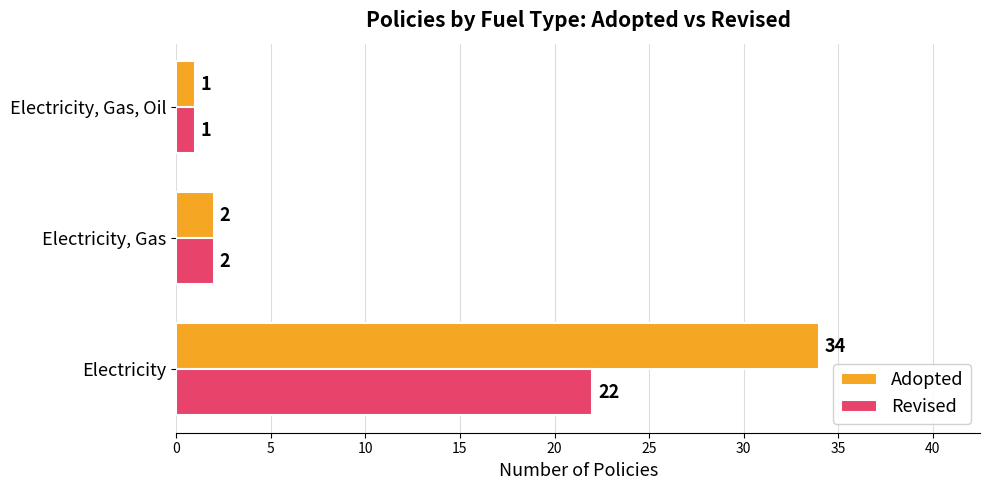

The Adopted series shows 2 at Electricity, Gas. True or false?

True